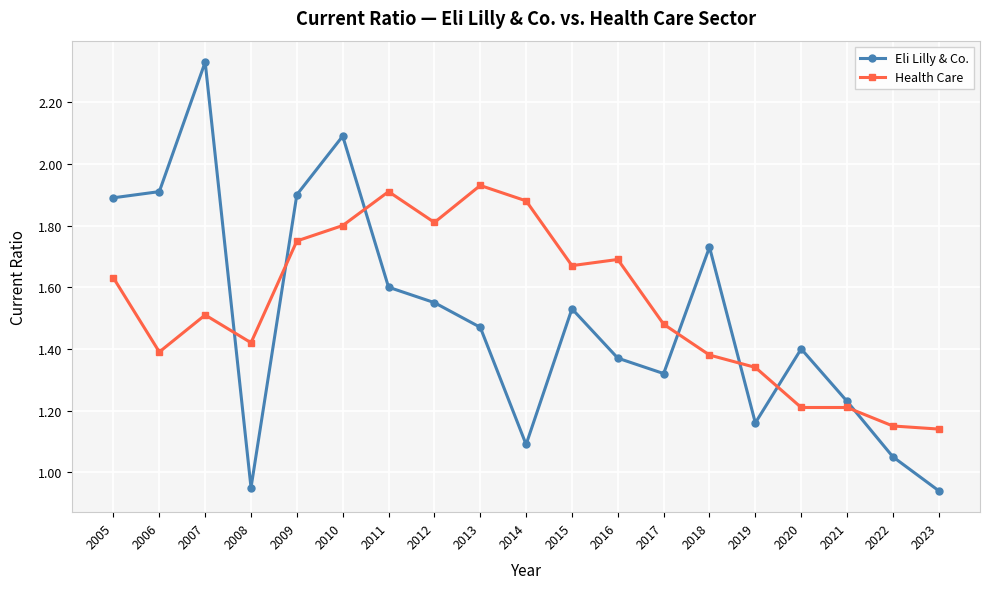

Count the number of data series in this chart.

2